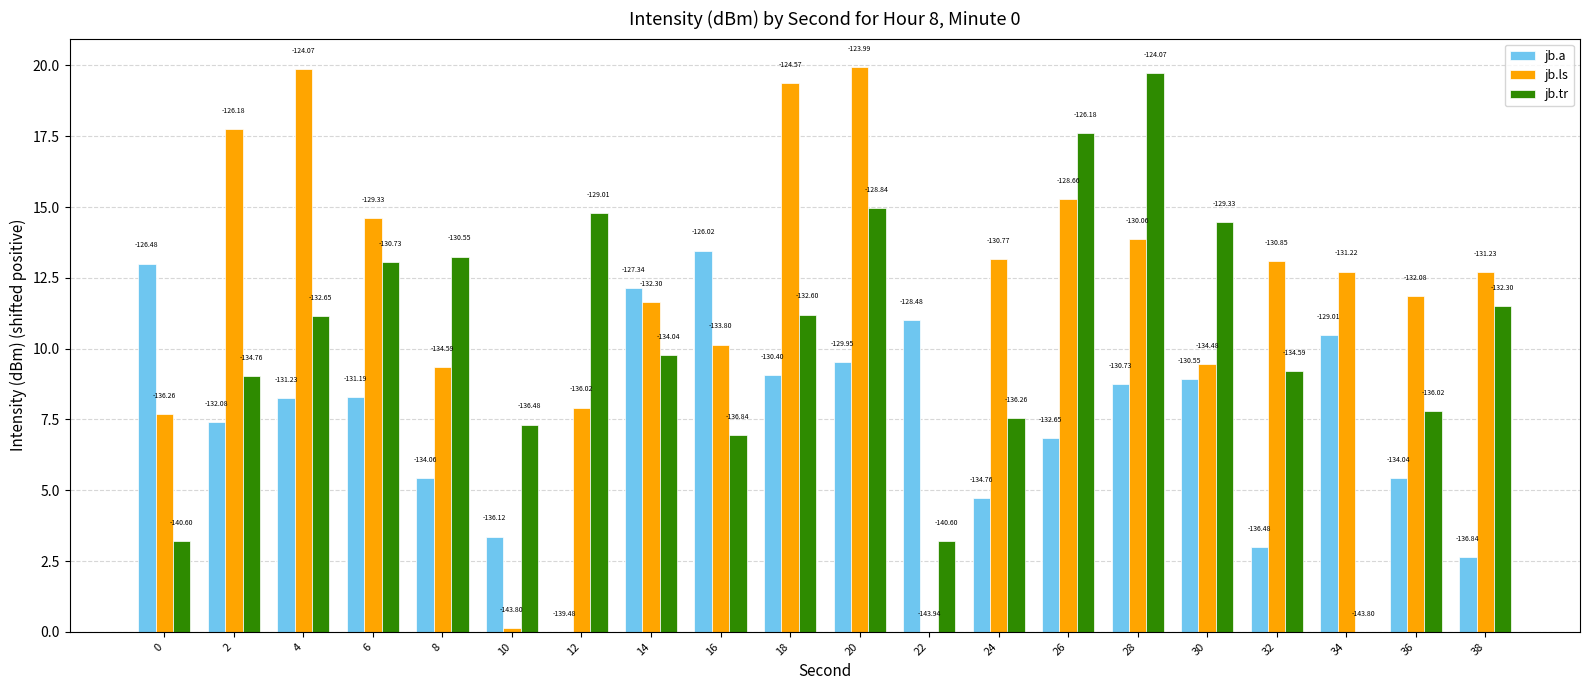

What are all the series names shown in the legend?

jb.a, jb.ls, jb.tr